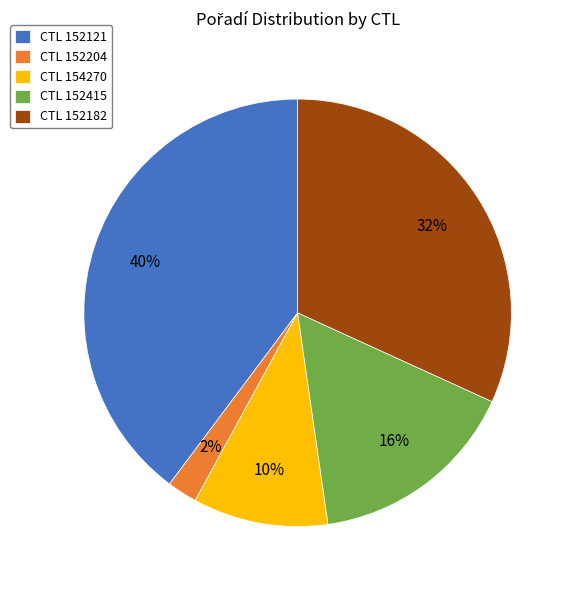

What is the smallest slice in the pie chart?

CTL 152204